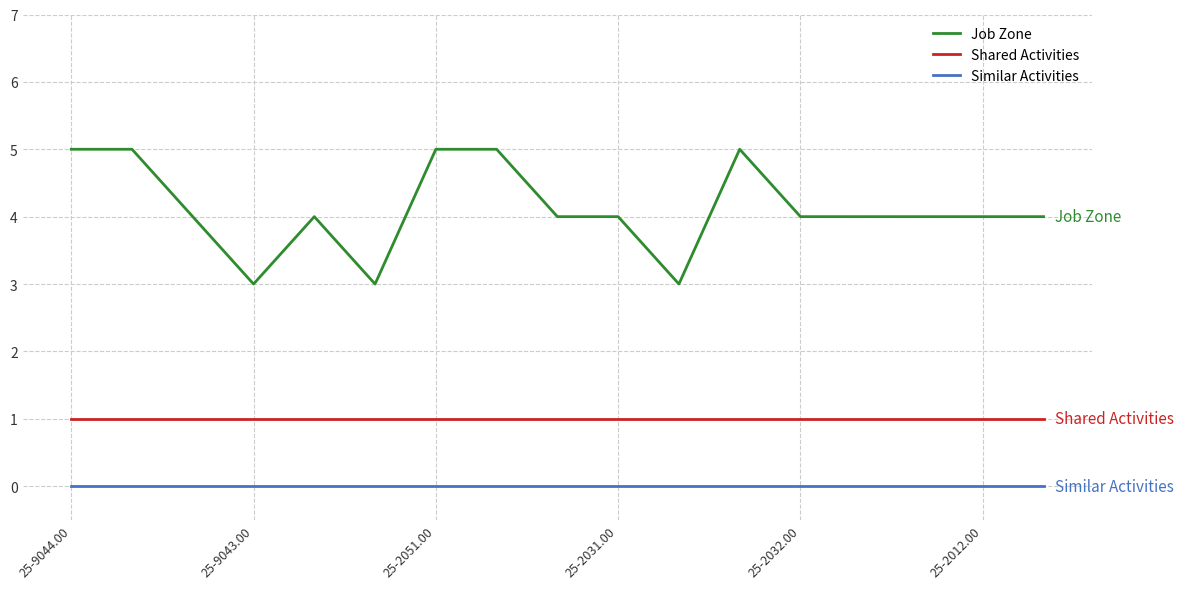

True or false: Similar Activities and Shared Activities intersect in this chart.

False